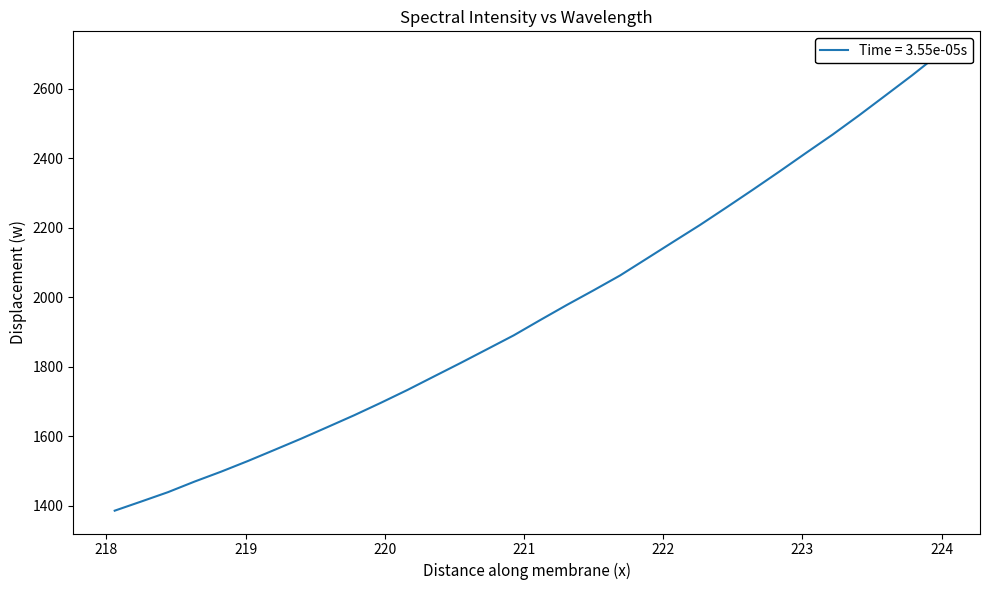

What is the change in value from 218.0596 to 223.5987?

+1195.8